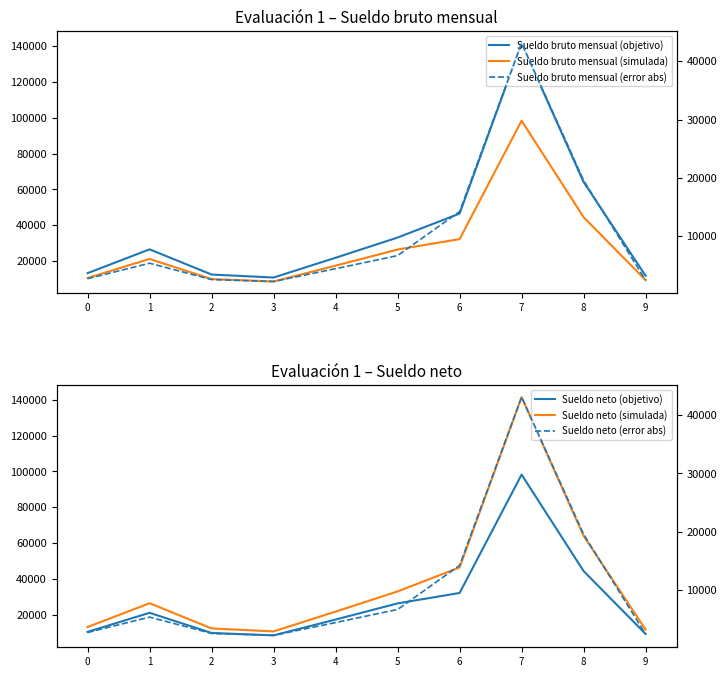

Is it true that Sueldo bruto mensual (error abs) equals 7710.7 at 4?

False